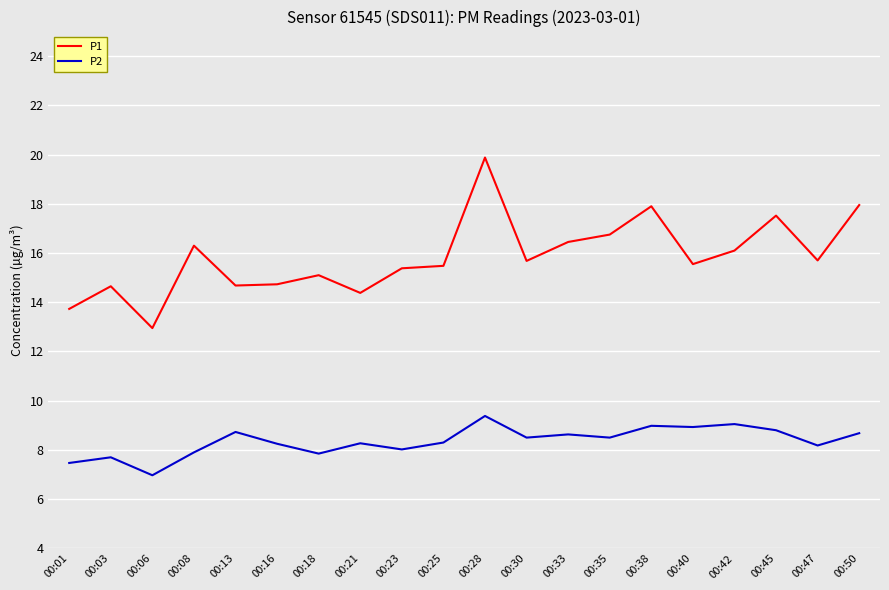

At which label does P1 reach its minimum?

00:06